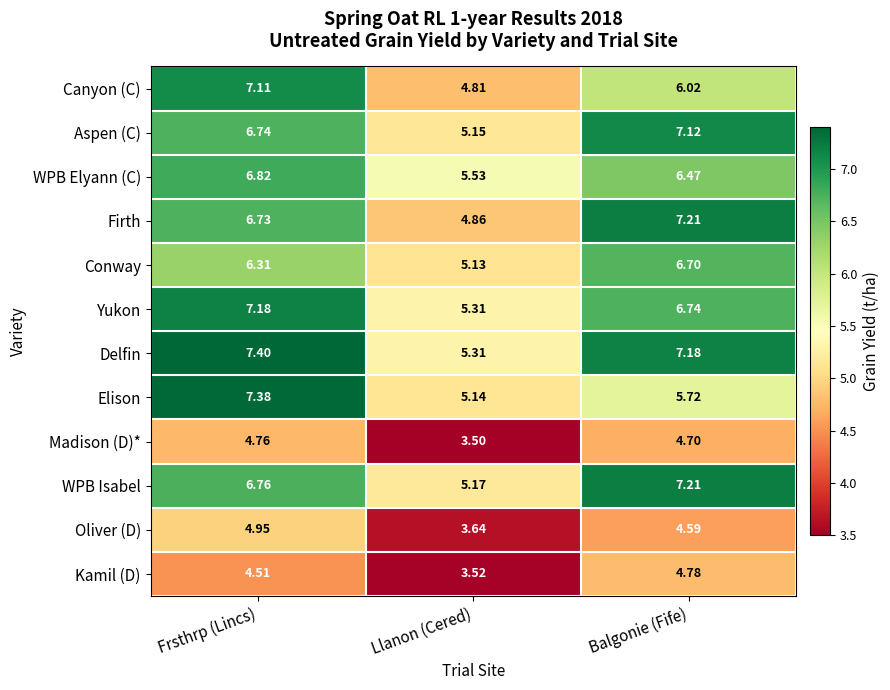

What is the minimum value shown in the chart?

3.5